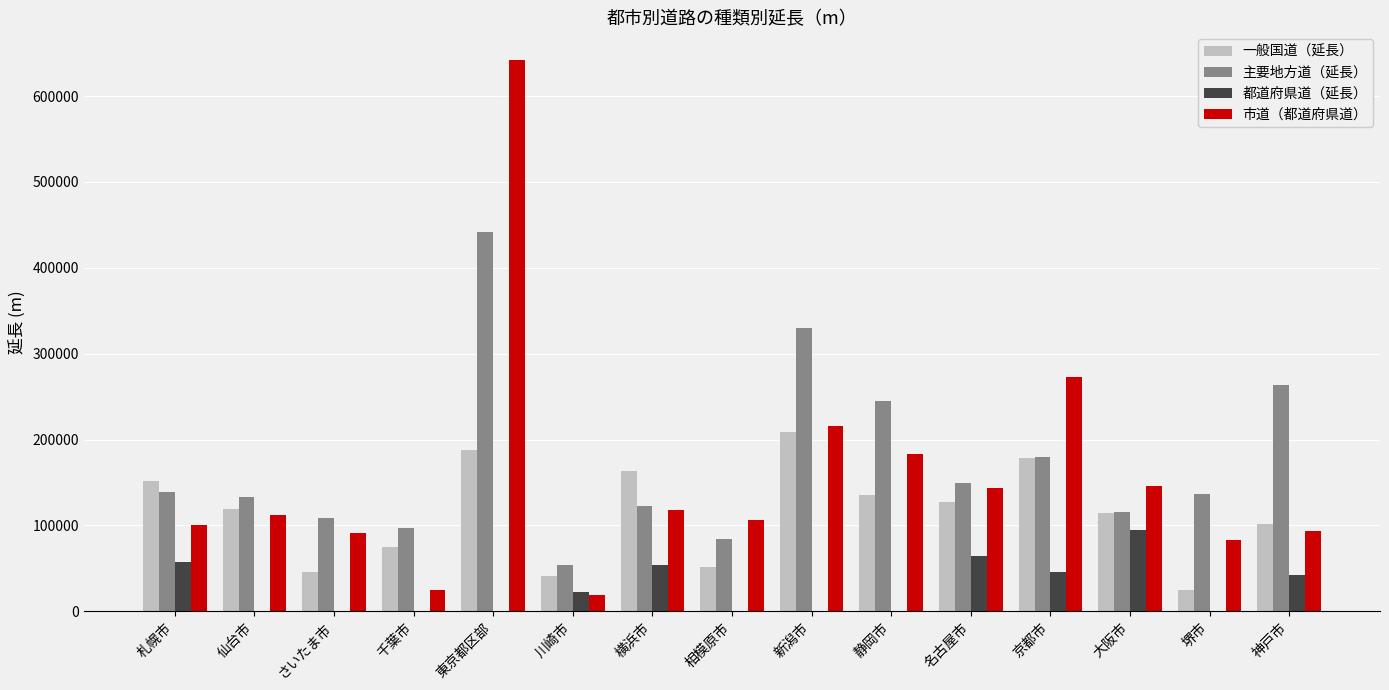

Where is 主要地方道（延長） nearest to the value 247927?

静岡市